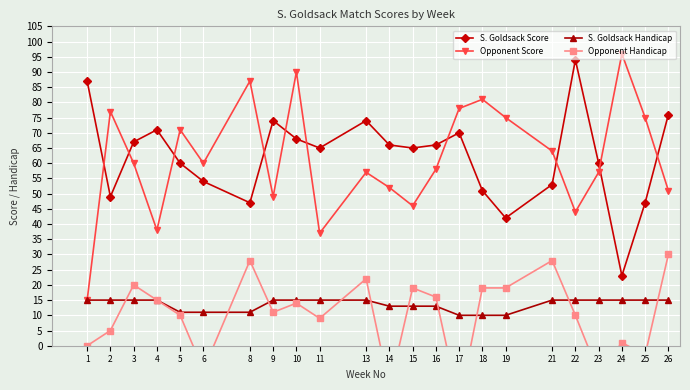

True or false: S. Goldsack Score has more than 1 interior local peaks.

True